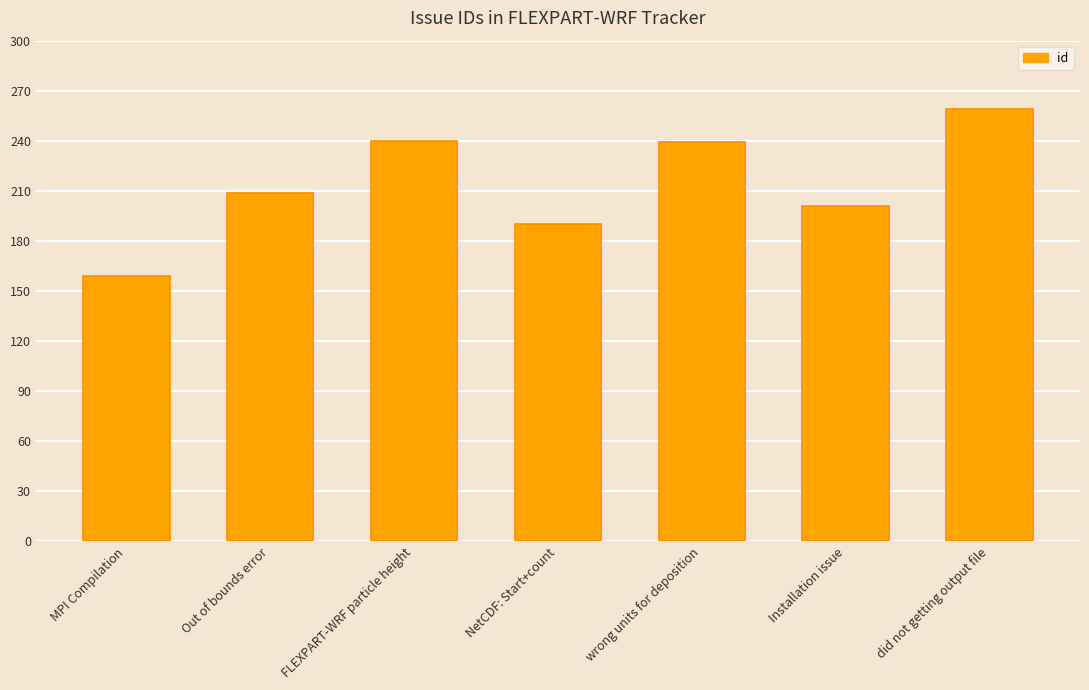

Which label corresponds to the smallest value in the chart?

MPI Compilation